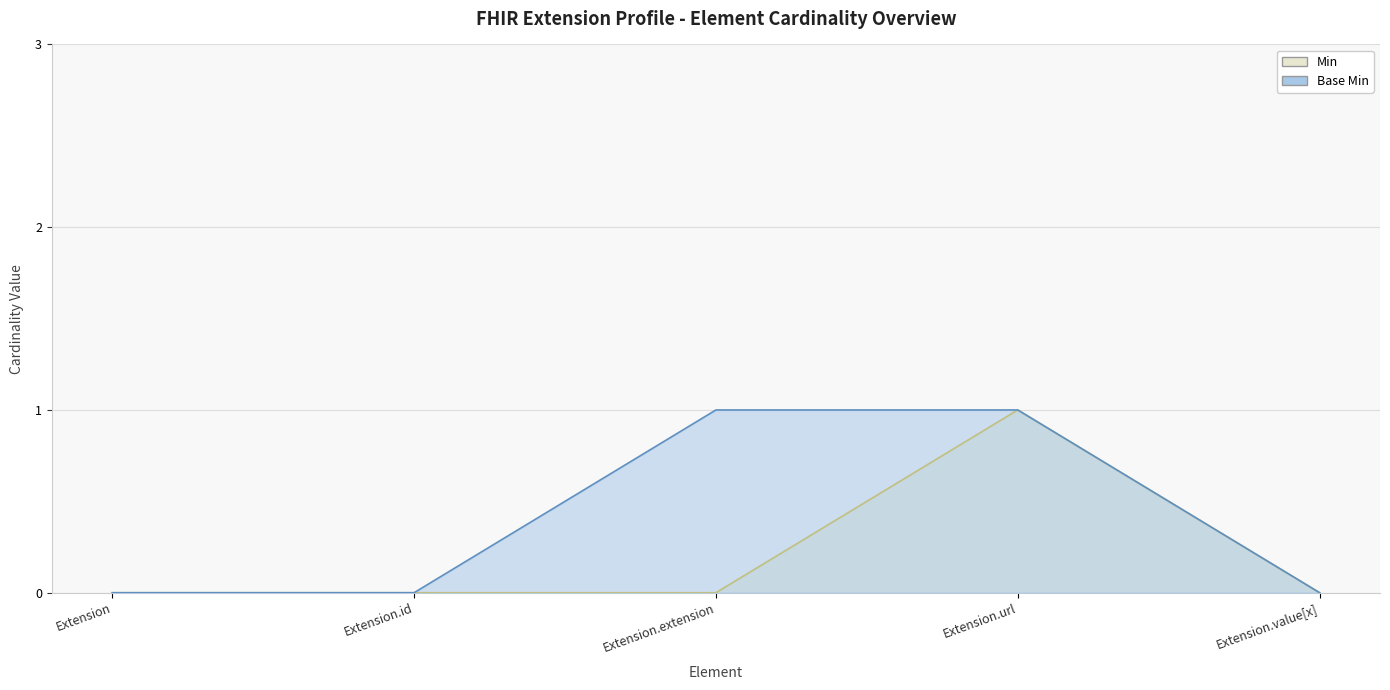

Which label corresponds to the smallest value in the chart?

Extension